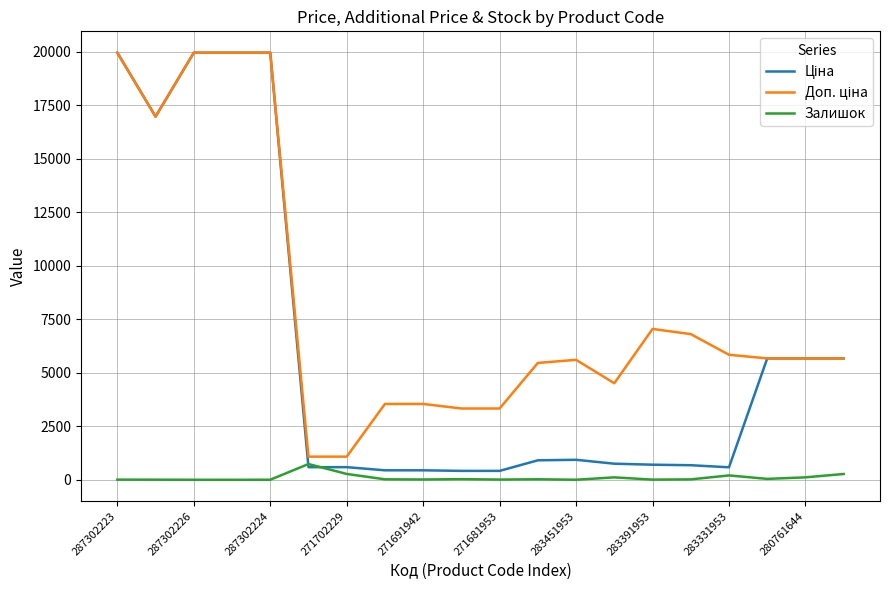

What is the maximum value shown in the chart?

19964.2